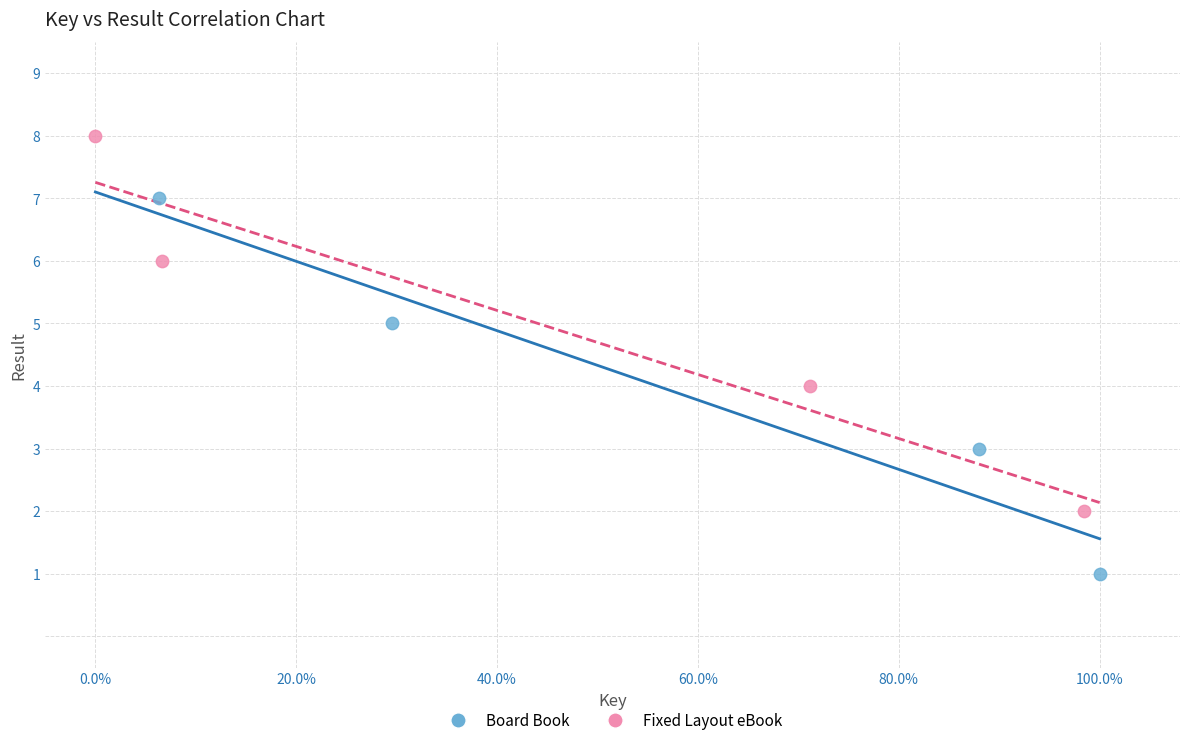

Which series reaches the maximum Y coordinate?

Fixed Layout eBook